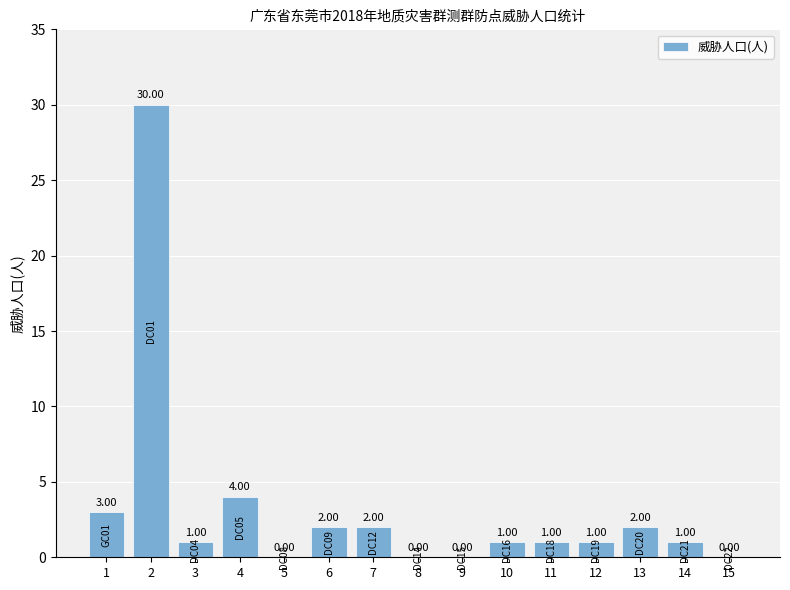

Reading right to left, what are all the values shown in this chart?

15=0	14=1	13=2	12=1	11=1	10=1	9=0	8=0	7=2	6=2	5=0	4=4	3=1	2=30	1=3